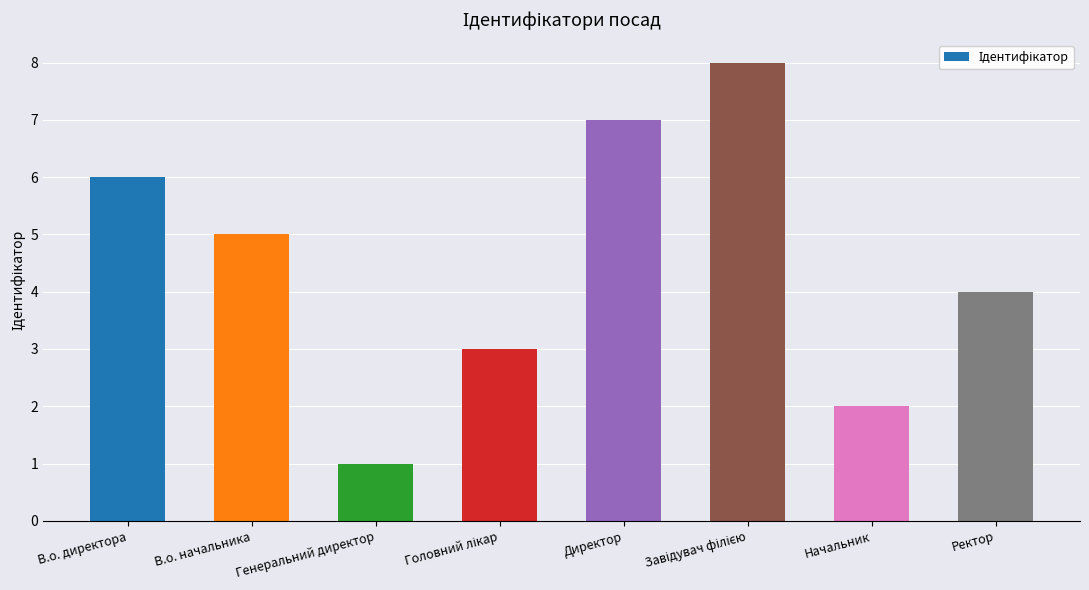

What is the greatest value displayed?

8